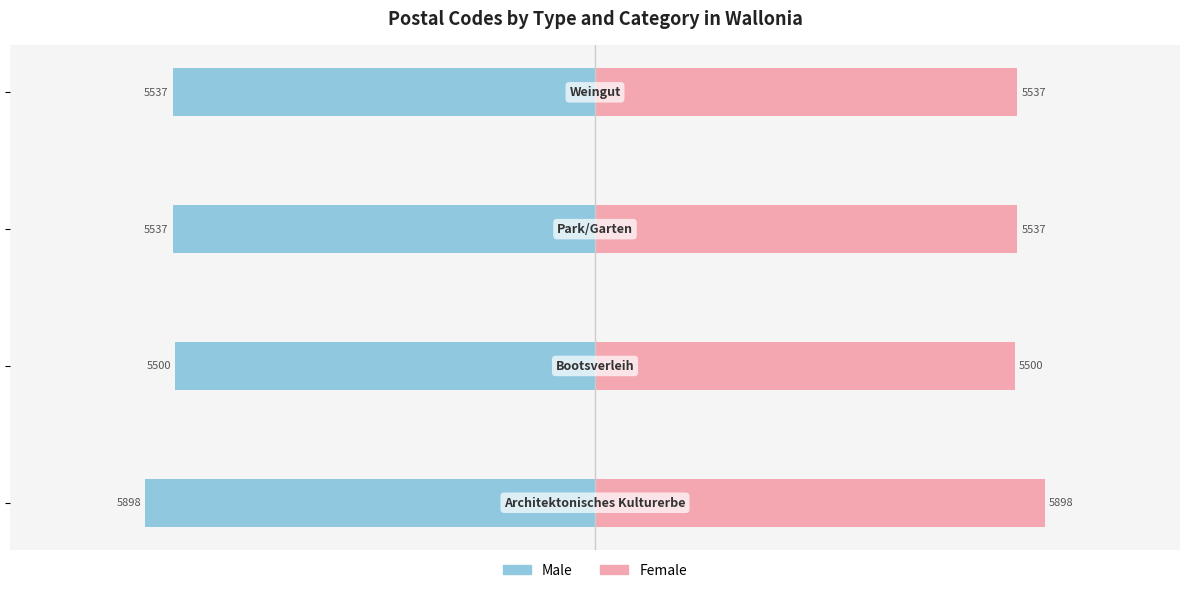

What is the value of the Female bar at the 2nd from the left?

5500.0